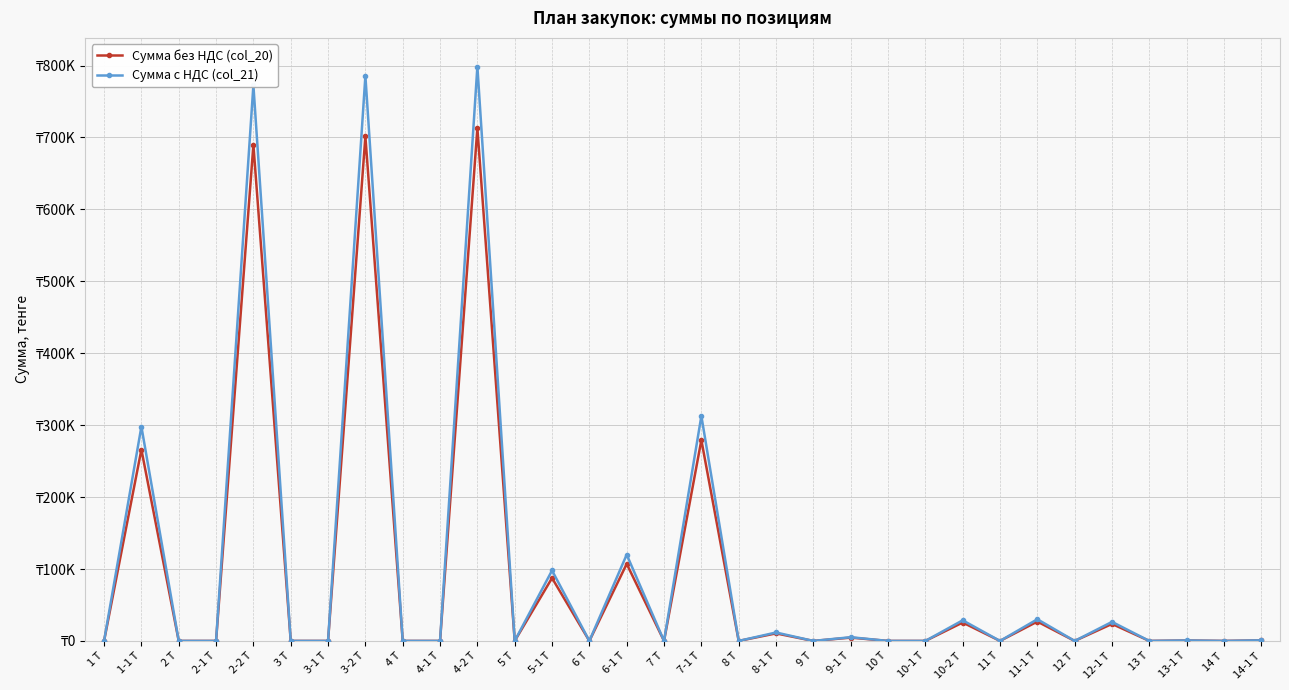

Rank the series by their average value, from lowest to highest.

Сумма без НДС (col_20), Сумма с НДС (col_21)